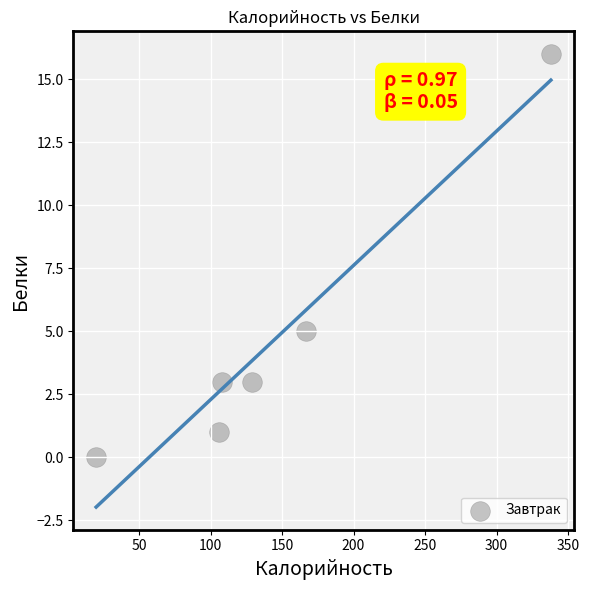

What Y value in the scatter plot is closest to 8?

5